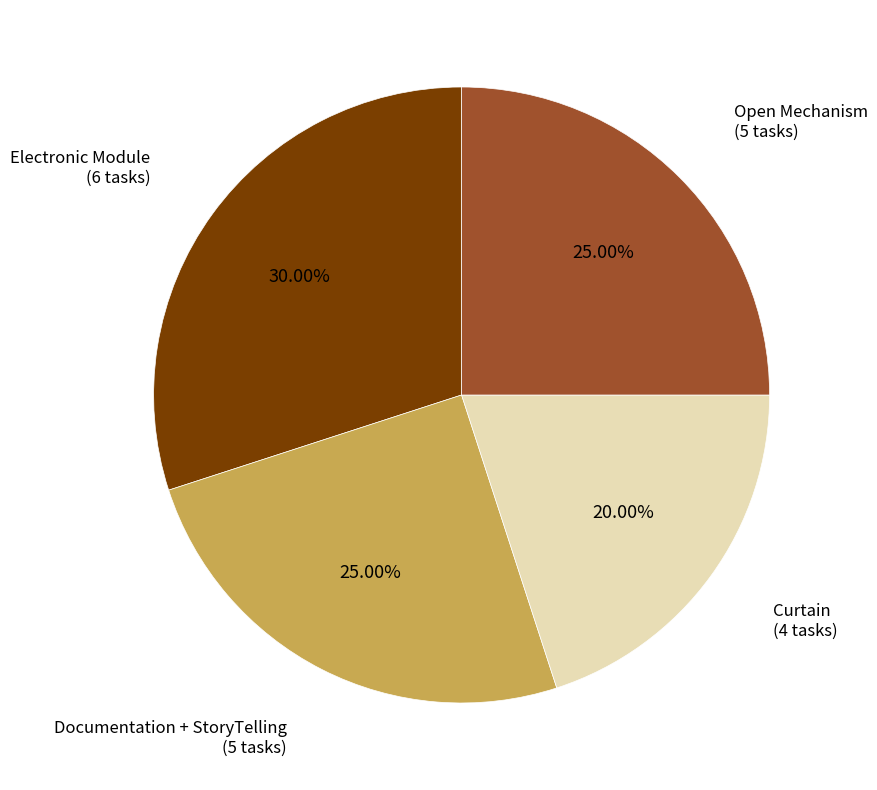

Is there a majority slice in this chart?

No